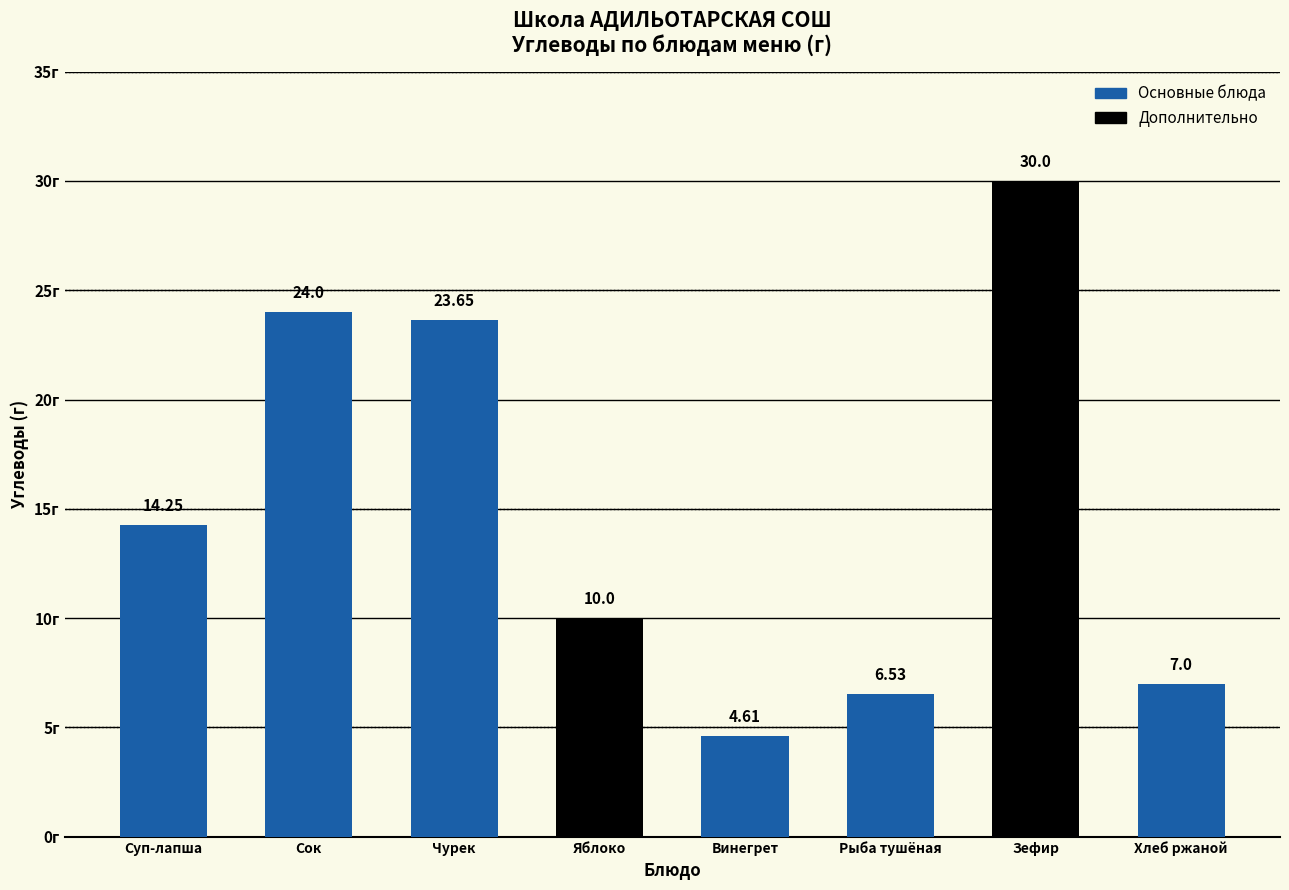

List the labels in order of value, smallest first.

Винегрет, Рыба тушёная, Хлеб ржаной, Яблоко, Суп-лапша, Чурек, Сок, Зефир